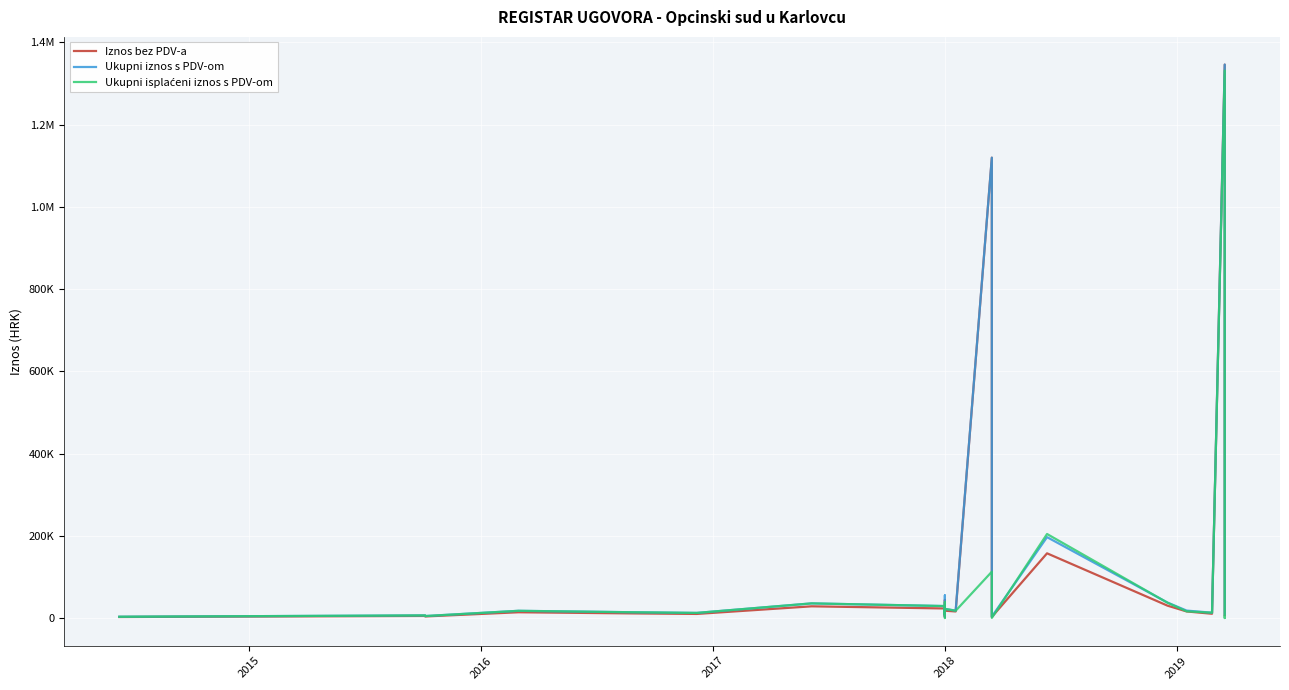

Count the number of data series in this chart.

3